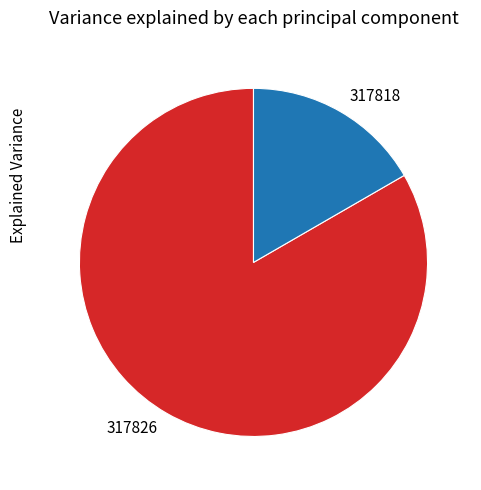

Rank the categories by value from highest to lowest.

317826, 317818